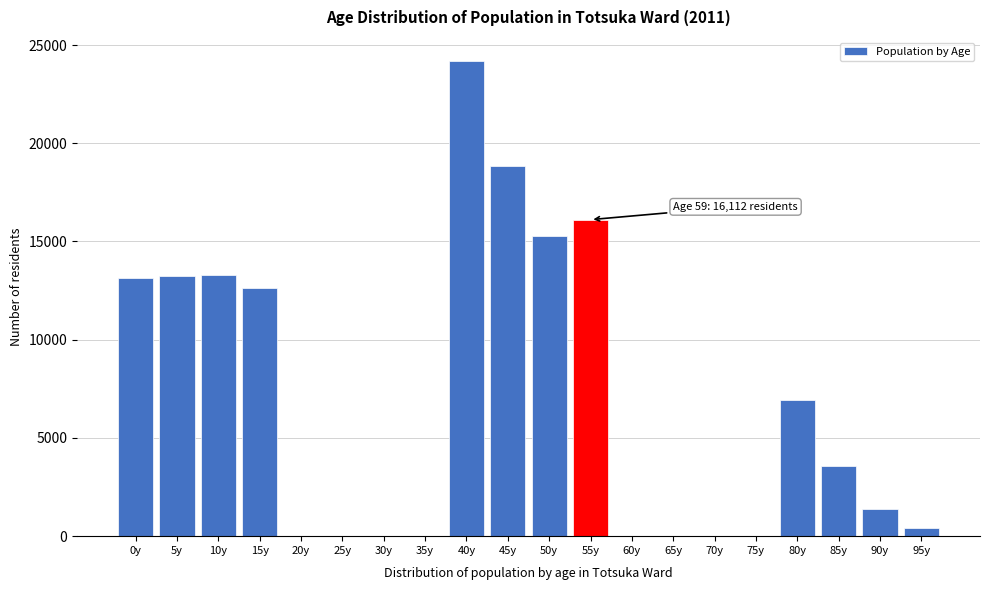

What is the greatest value displayed?

24201